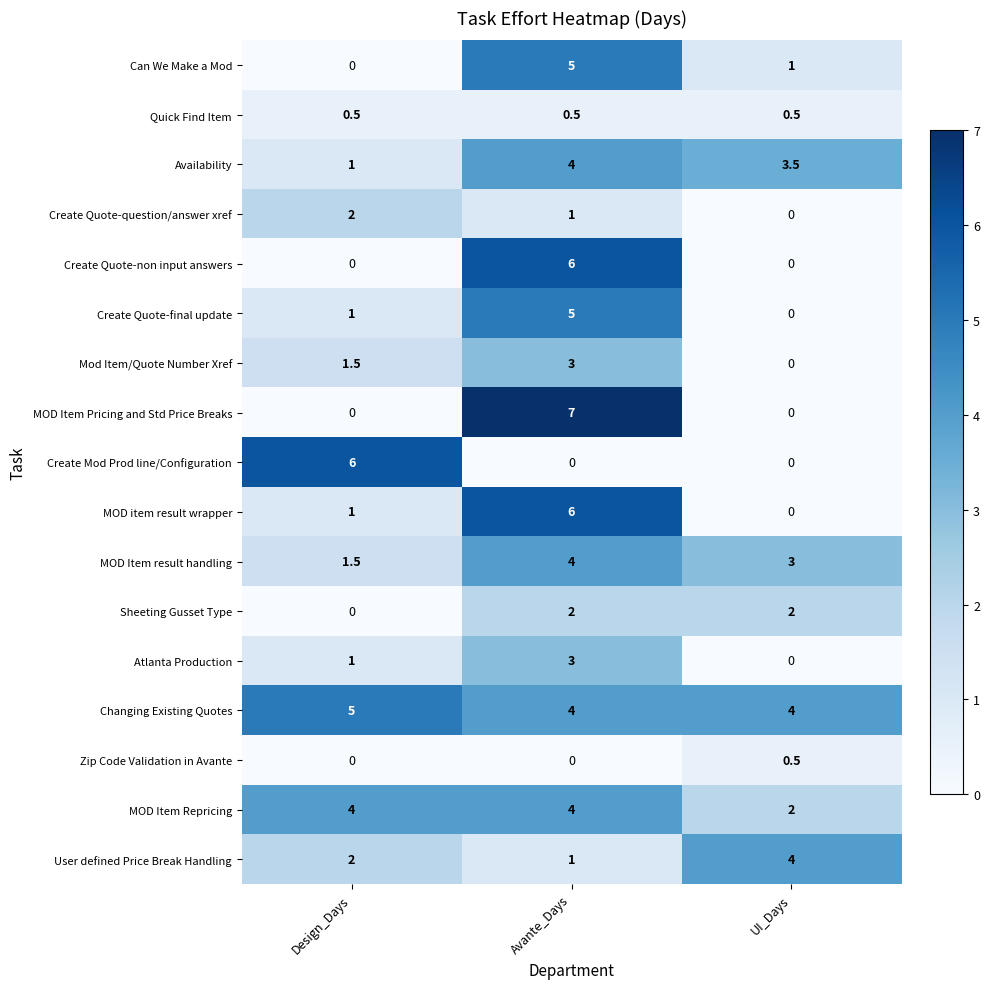

The value of MOD Item result handling at Avante_Days is 1.4. True or false?

False